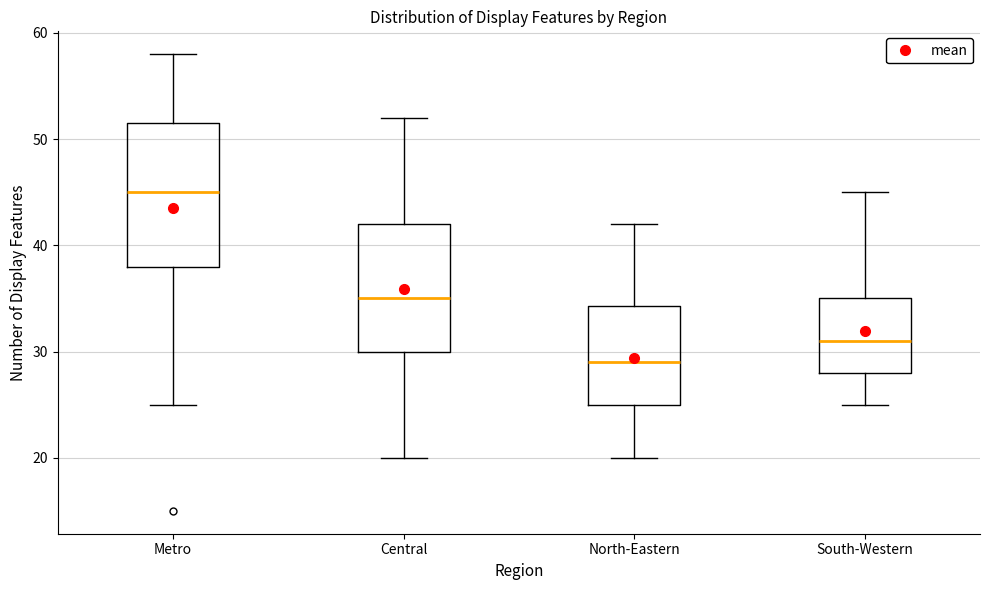

Reading left to right, transcribe this box plot: for each box, give where its median line is, the range the box spans, and where its two whiskers end, as read against the y-axis. The values are not printed on the chart, so give them approximately, as read against the axis.

Metro: median 45, box 38 to 52, whiskers 25 to 58
Central: median 35, box 30 to 42, whiskers 20 to 52
North-Eastern: median 29, box 25 to 34, whiskers 20 to 42
South-Western: median 31, box 28 to 35, whiskers 25 to 45